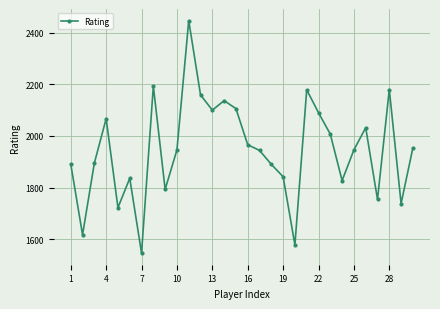

What is the average value?

1946